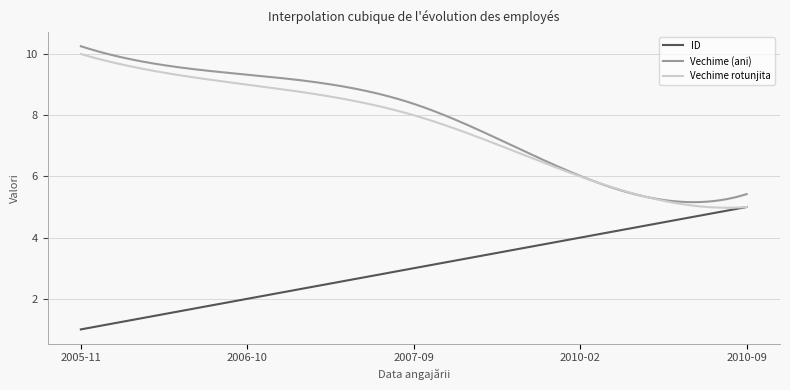

What is the difference between the maximum and minimum values in the Vechime rotunjita series?

5.0